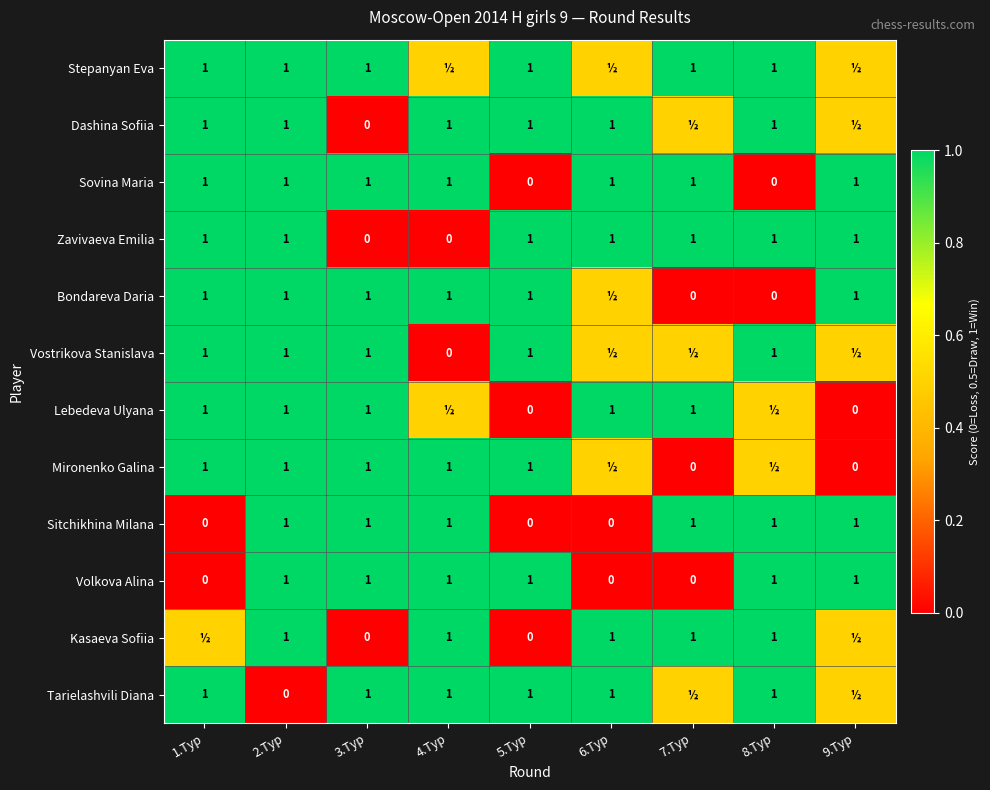

What is the difference between the Mironenko Galina values at 7.Тур and 4.Тур?

1.0